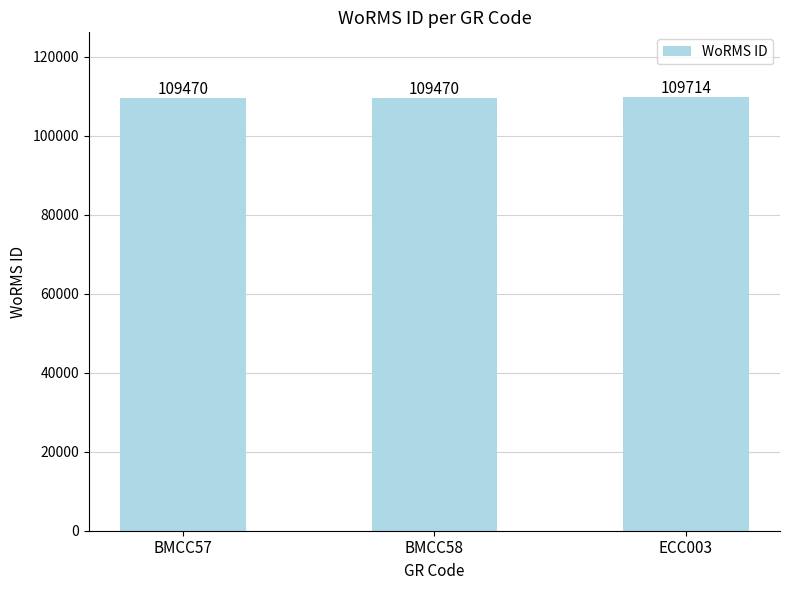

Between BMCC58 and ECC003, which is larger?

ECC003